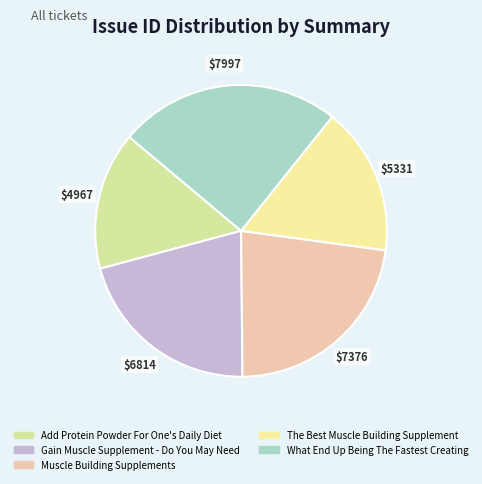

To the nearest percent, what is the combined percentage of Add Protein Powder For One's Daily Diet and The Best Muscle Building Supplement?

32%